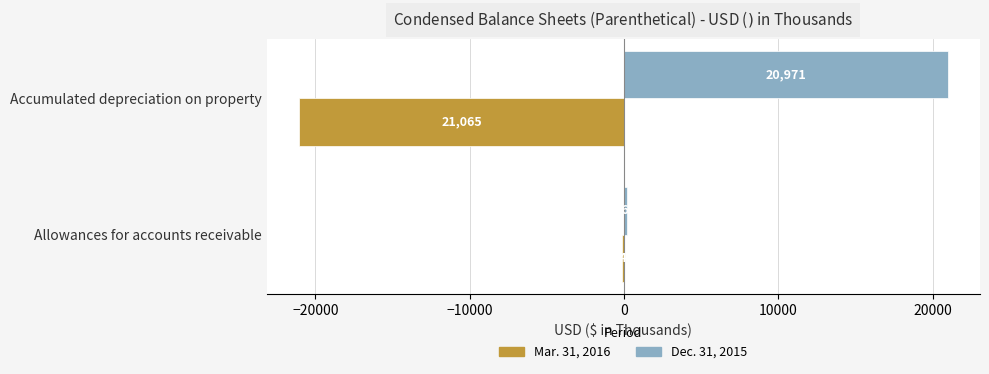

What is the approximate value of Mar. 31, 2016 at Accumulated depreciation on property, to the nearest 50?

-21050